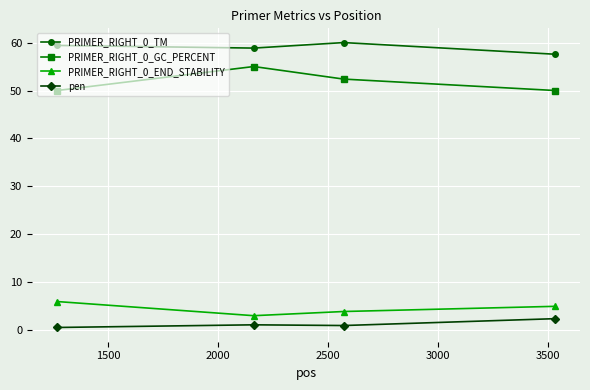

List the series in order of their peak value, highest first.

PRIMER_RIGHT_0_TM, PRIMER_RIGHT_0_GC_PERCENT, PRIMER_RIGHT_0_END_STABILITY, pen